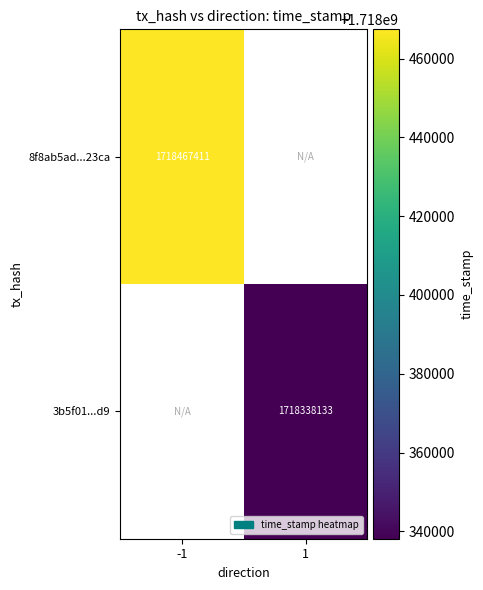

Is the value of 3b5f01...d9 at 1 greater than the value of 8f8ab5ad...23ca at -1?

No